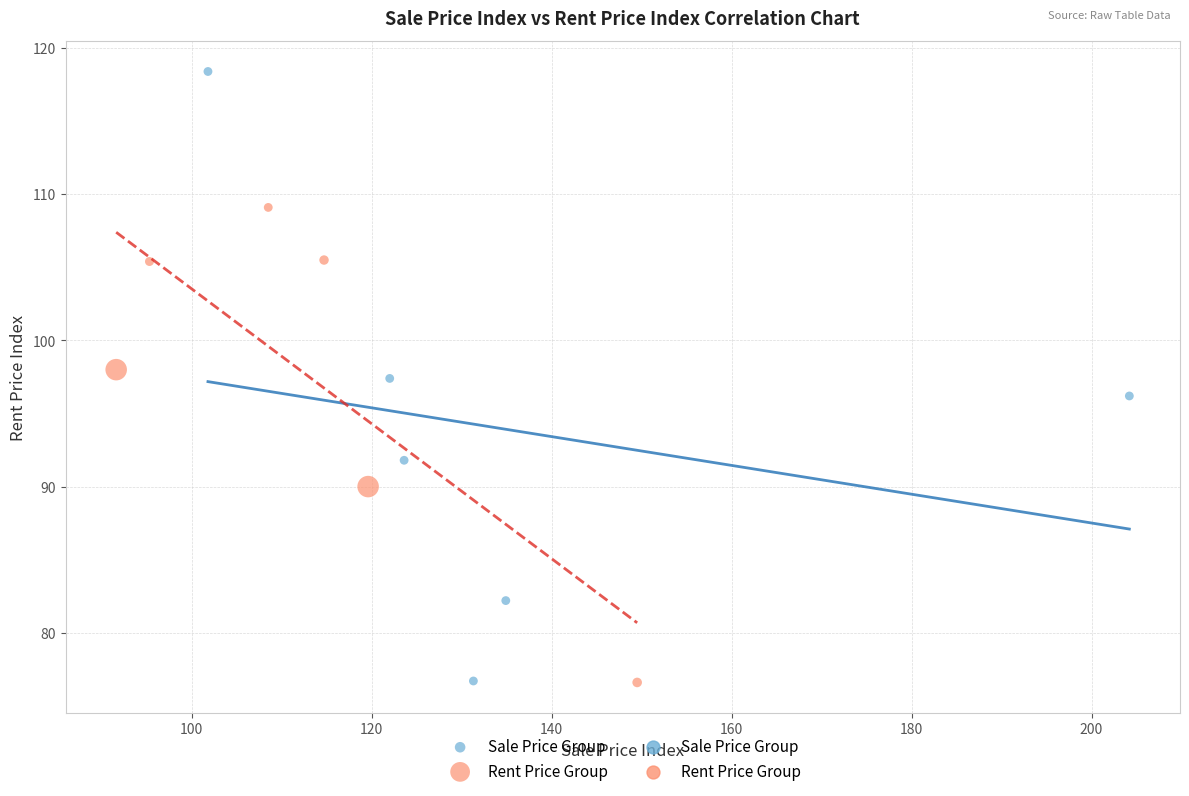

Which series contains the highest Y value?

Sale Price Group